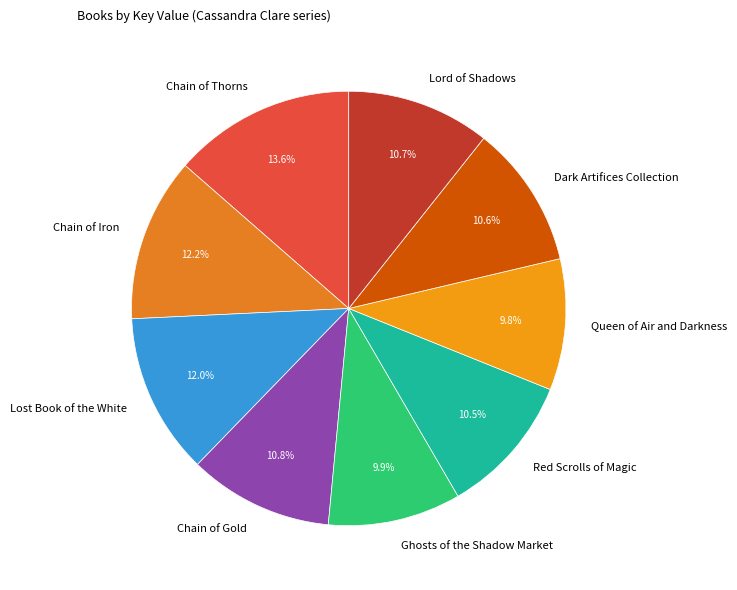

What percentage is NOT represented by Chain of Gold?

89.2%